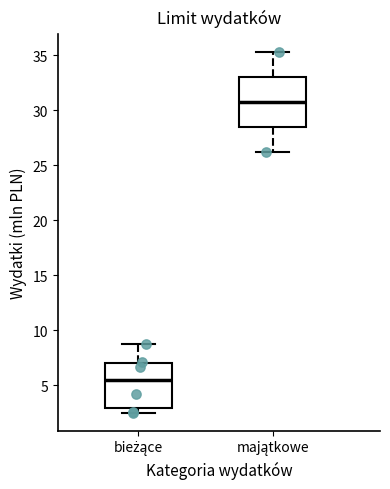

Reading left to right, transcribe this box plot: for each box, give where its median line is, the range the box spans, and where its two whiskers end, as read against the y-axis. The values are not printed on the chart, so give them approximately, as read against the axis.

bieżące: median 5.5, box 3.0 to 7.0, whiskers 2.5 to 9.0
majątkowe: median 30.5, box 28.5 to 33.0, whiskers 26.0 to 35.5